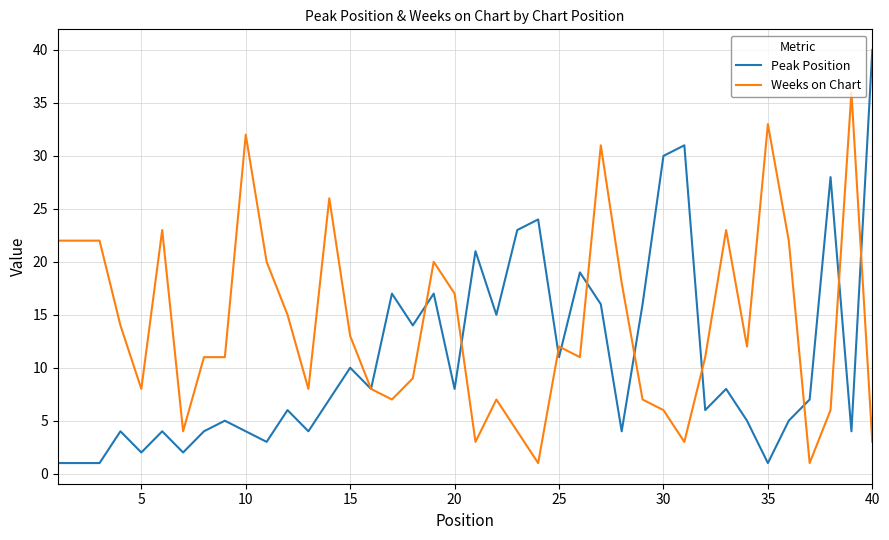

Rank the series by their average value, from lowest to highest.

Peak Position, Weeks on Chart